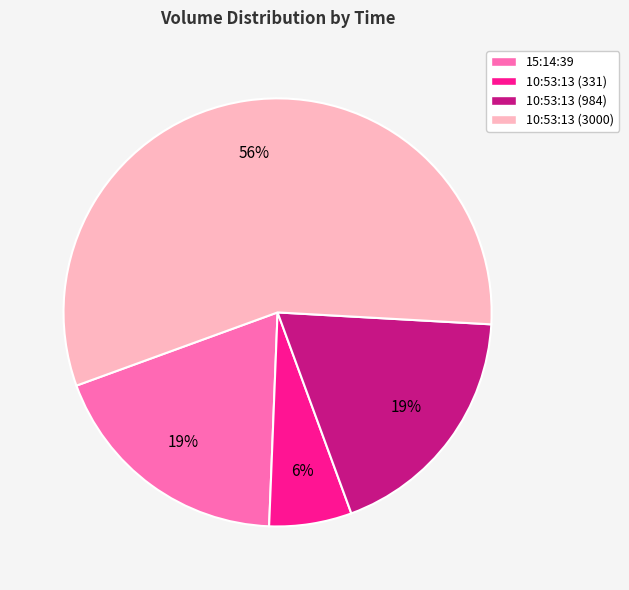

To the nearest percent, what portion does 15:14:39 represent?

19%